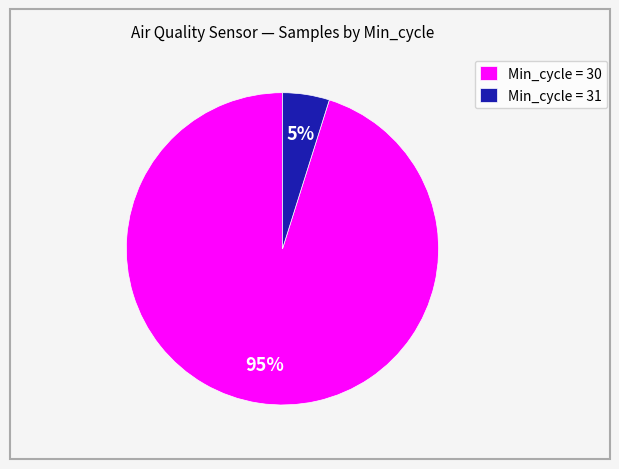

Which category has the smallest portion of the pie?

Min_cycle = 31